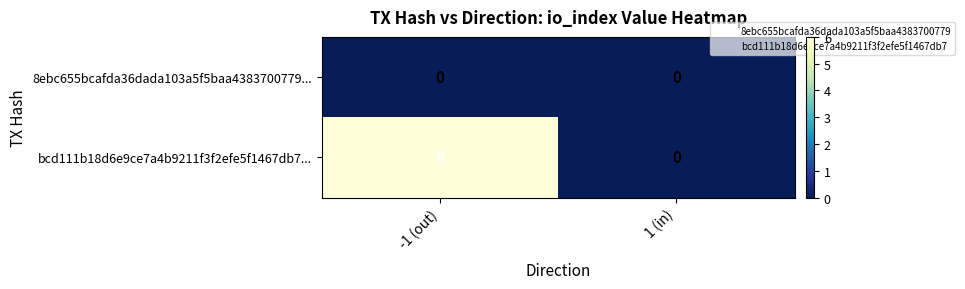

What is the average value of the bcd111b18d6e9ce7a4b9211f3f2efe5f1467db7... series?

3